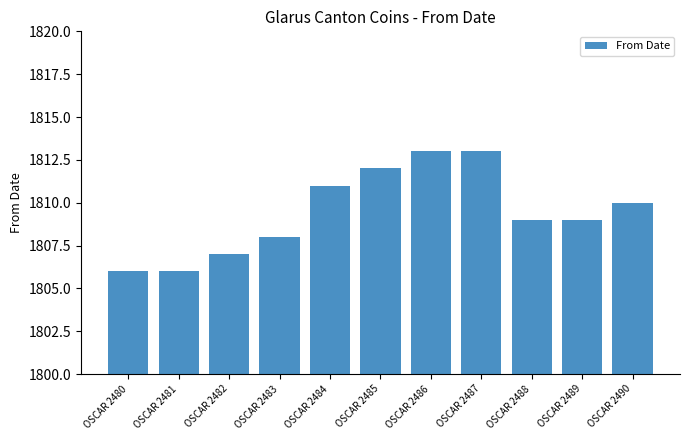

The value at OSCAR 2485 is 1812. True or false?

True